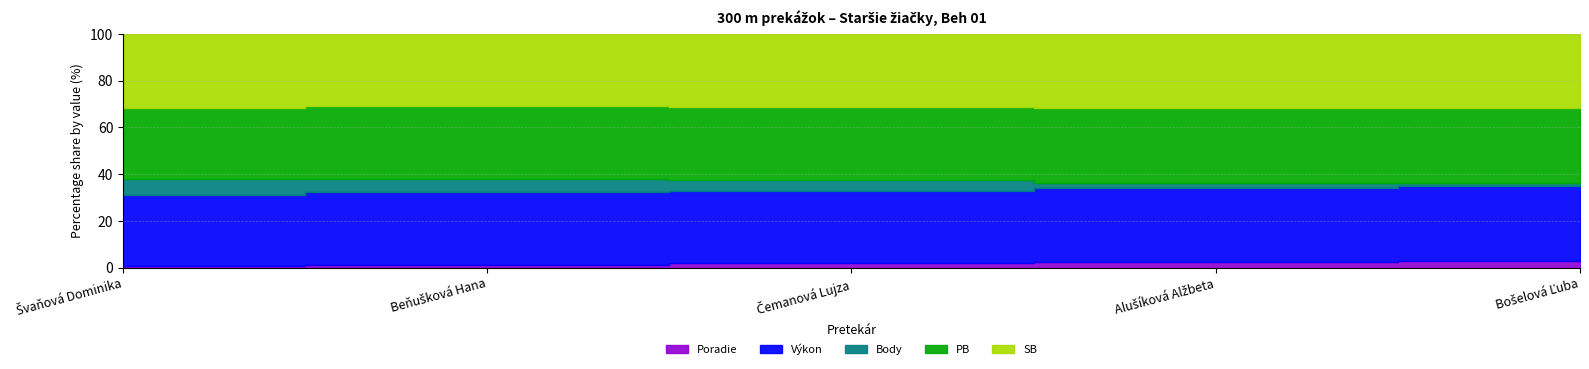

The value of Výkon at Švaňová Dominika is 46.6. True or false?

True